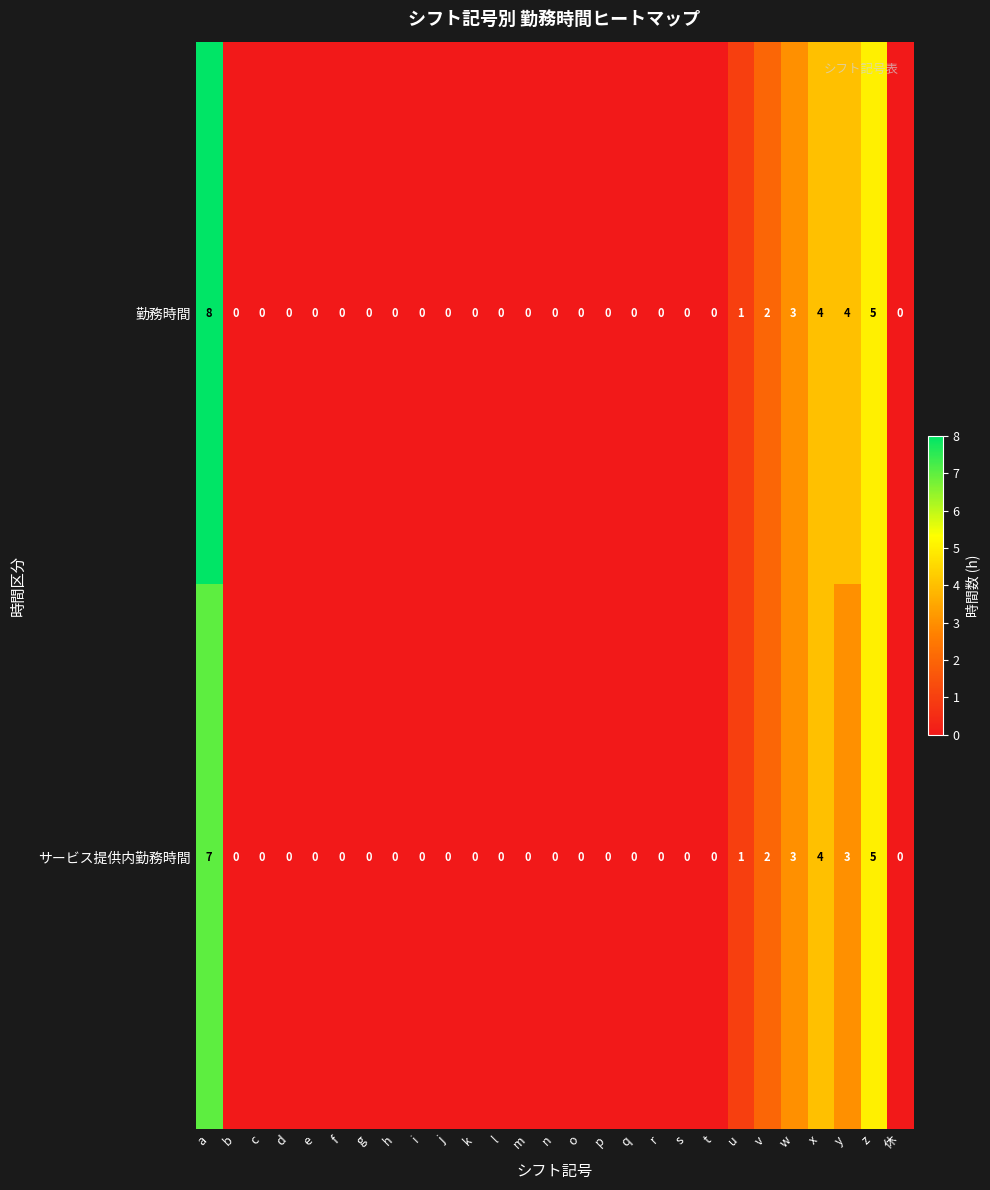

Which series has the largest total across all categories?

勤務時間